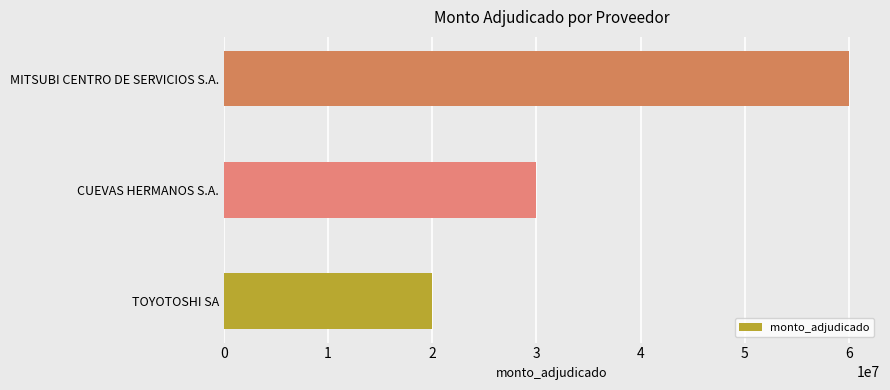

Rank the categories by value from lowest to highest.

TOYOTOSHI SA, CUEVAS HERMANOS S.A., MITSUBI CENTRO DE SERVICIOS S.A.